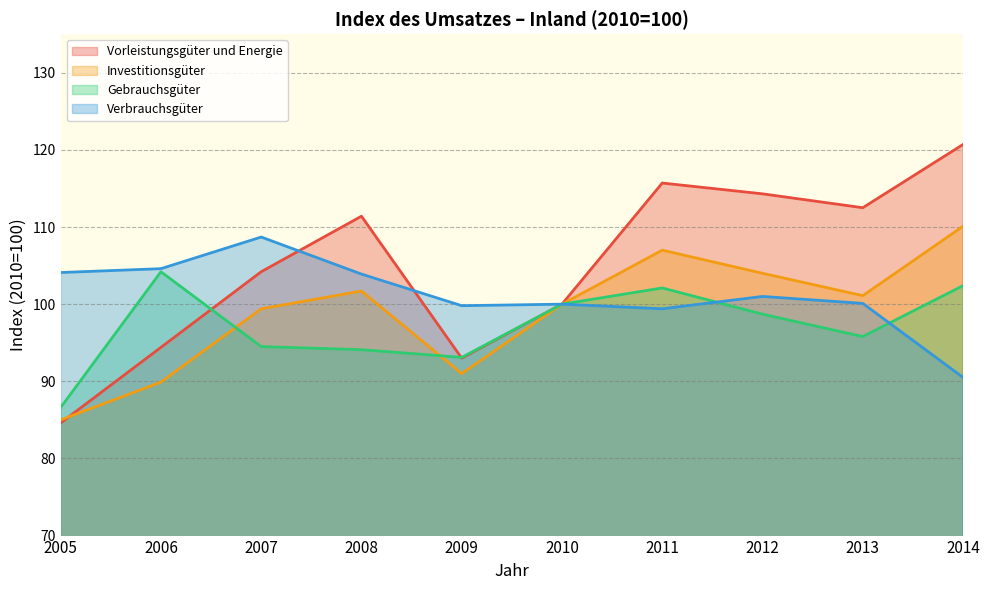

At how many categories does at least one series exceed 108?

6